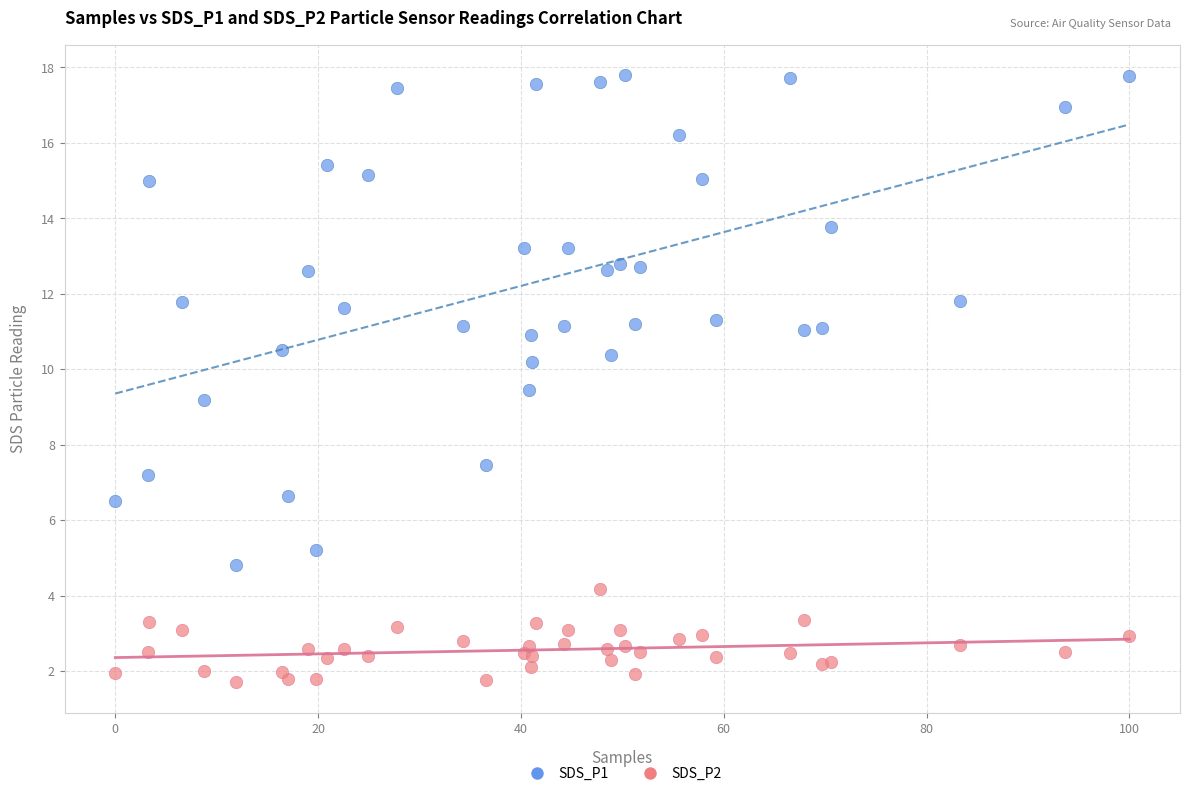

Which series reaches the minimum Y coordinate?

SDS_P2